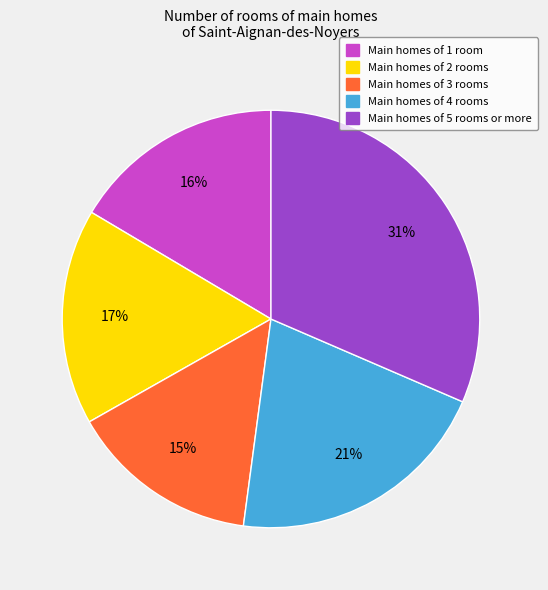

To the nearest percent, what is the average slice percentage?

20%